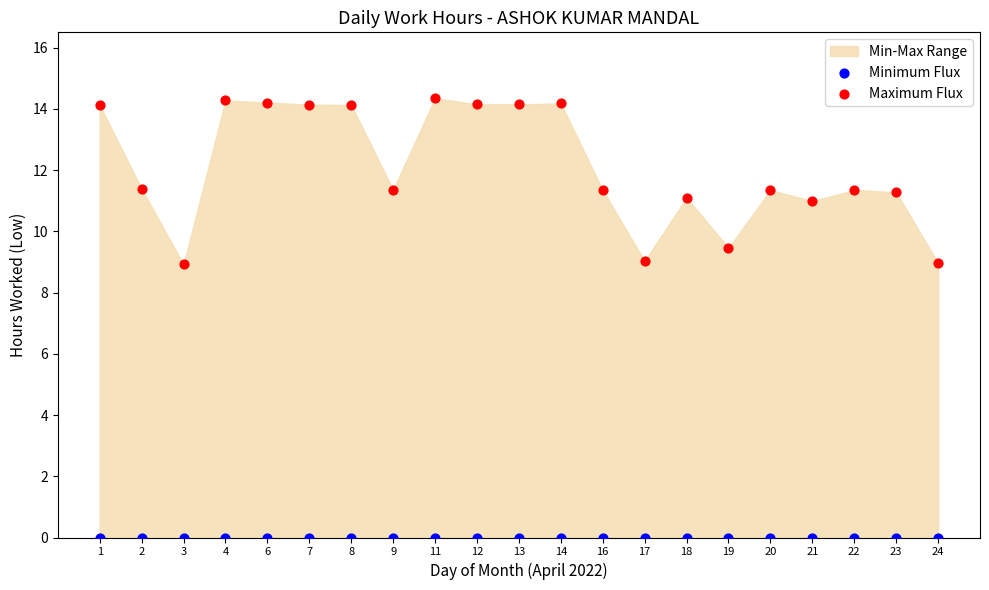

Which series reaches the minimum Y coordinate?

Minimum Flux